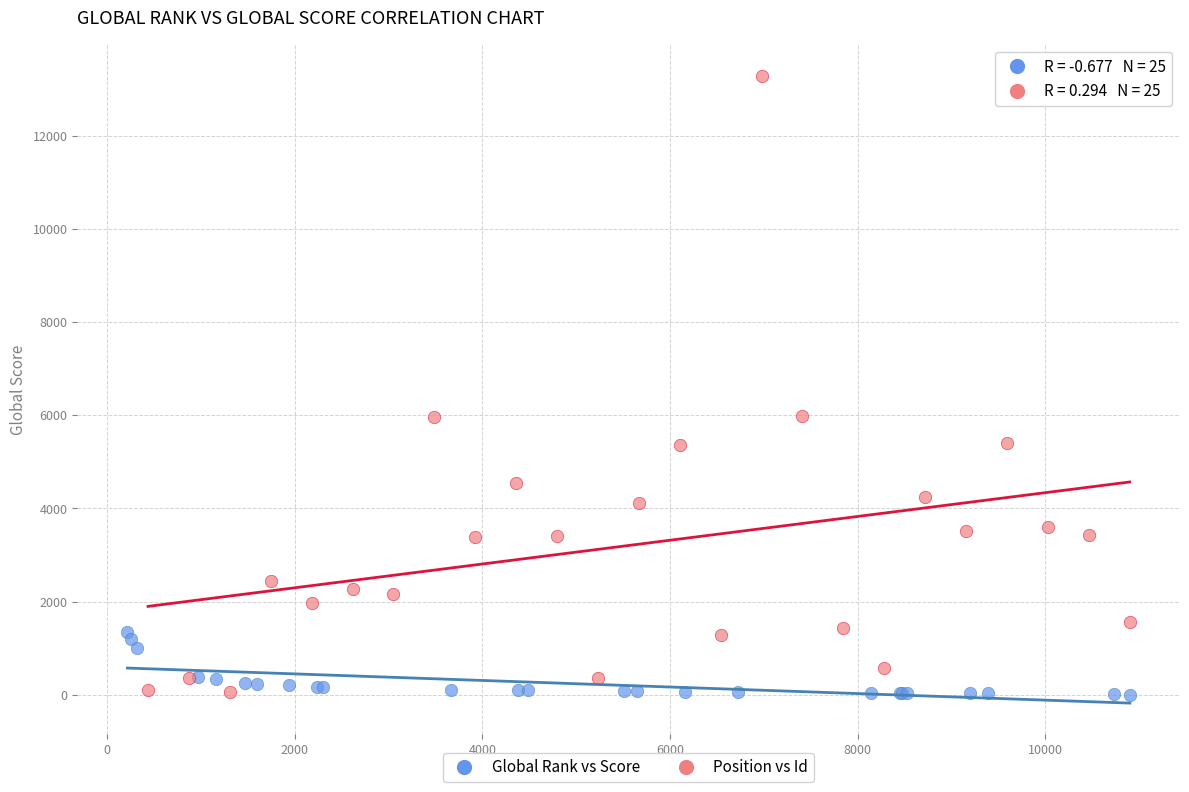

Which series has the largest Y range (max minus min)?

Position vs Id